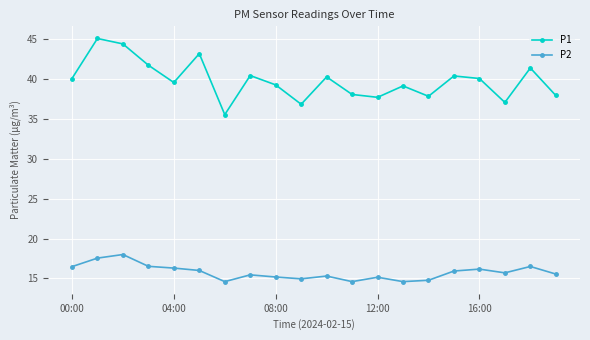

What is the maximum value shown in the chart?

45.1